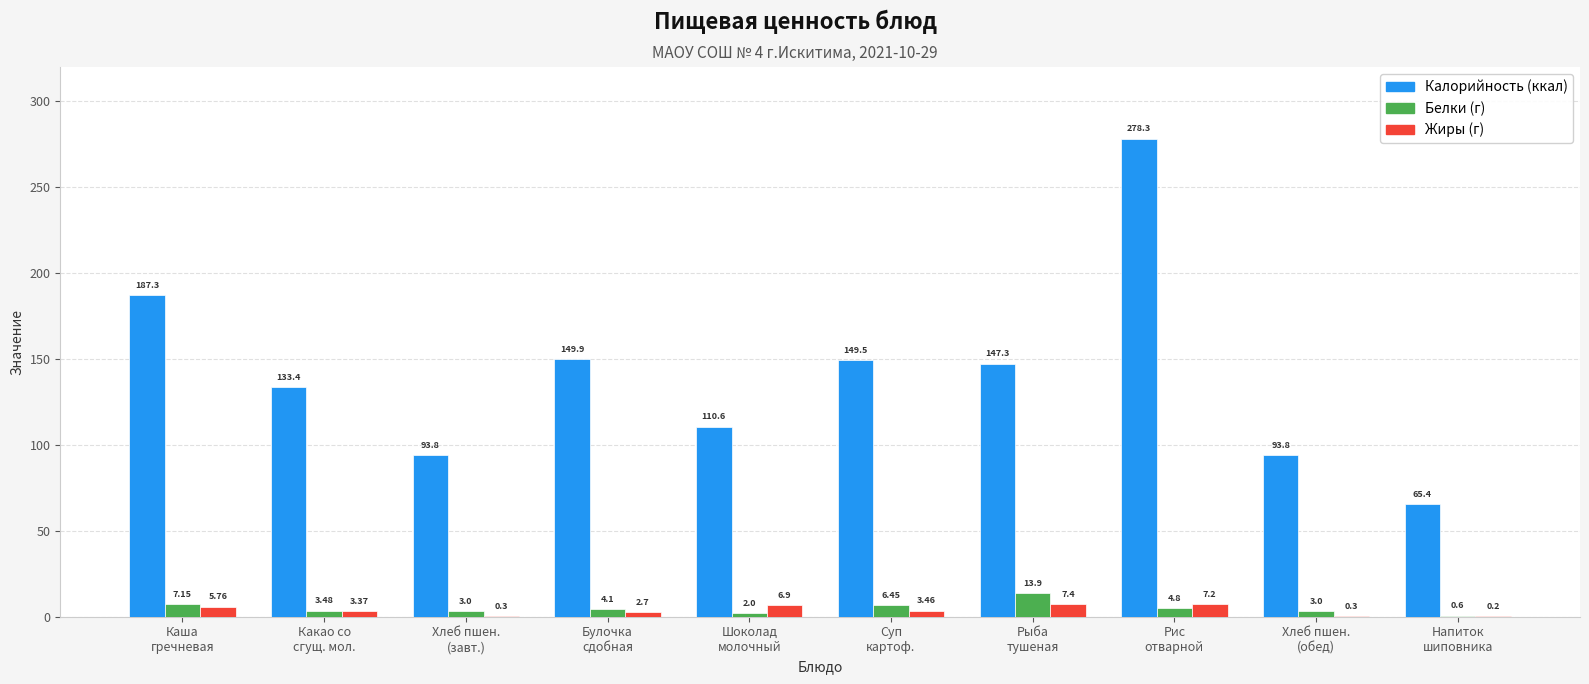

How many categories are shown in the chart?

10